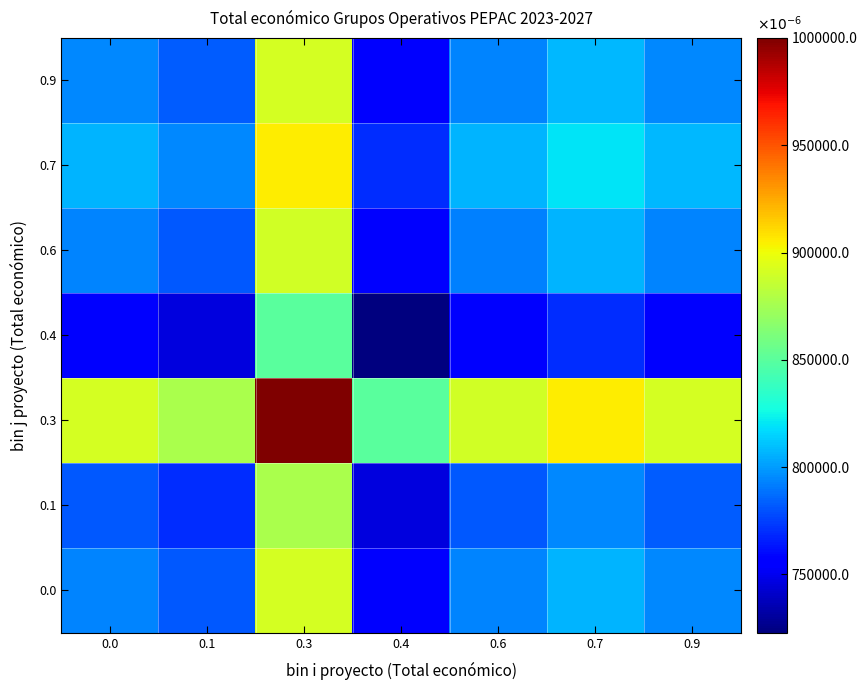

Reading left to right, what are all the values shown in this chart?

0.0: 0.0=0.8	0.1=0.8	0.3=0.9	0.4=0.8	0.6=0.8	0.7=0.8	0.9=0.8
0.1: 0.0=0.8	0.1=0.8	0.3=0.9	0.4=0.7	0.6=0.8	0.7=0.8	0.9=0.8
0.3: 0.0=0.9	0.1=0.9	0.3=1.0	0.4=0.9	0.6=0.9	0.7=0.9	0.9=0.9
0.4: 0.0=0.8	0.1=0.7	0.3=0.9	0.4=0.7	0.6=0.8	0.7=0.8	0.9=0.8
0.6: 0.0=0.8	0.1=0.8	0.3=0.9	0.4=0.8	0.6=0.8	0.7=0.8	0.9=0.8
0.7: 0.0=0.8	0.1=0.8	0.3=0.9	0.4=0.8	0.6=0.8	0.7=0.8	0.9=0.8
0.9: 0.0=0.8	0.1=0.8	0.3=0.9	0.4=0.8	0.6=0.8	0.7=0.8	0.9=0.8